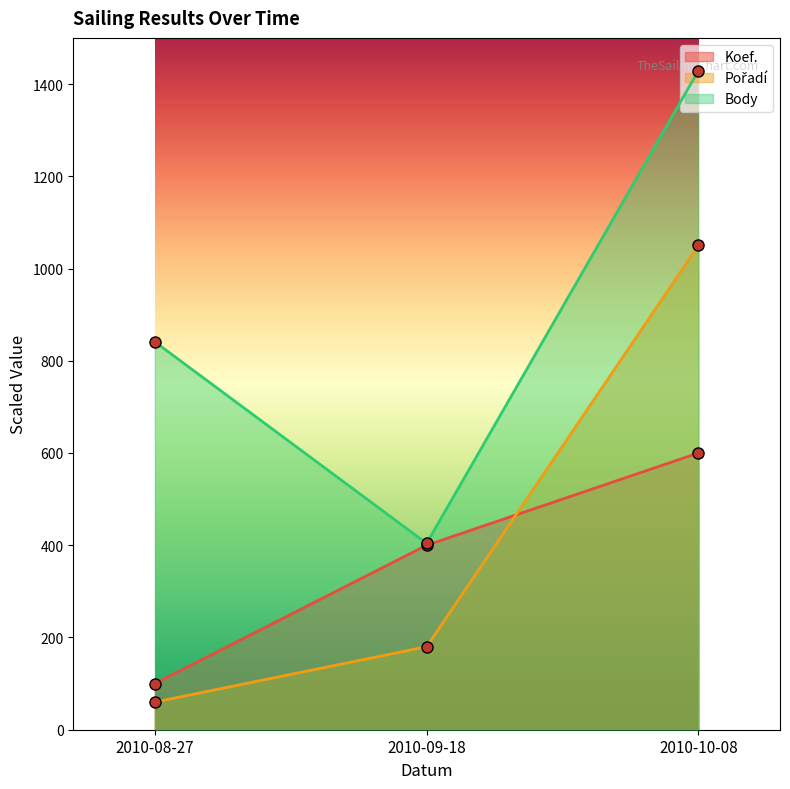

Reading right to left, transcribe all the data shown in this chart.

Koef.: 600	400	100
Pořadí: 1050	180	60
Body: 1429	404	841